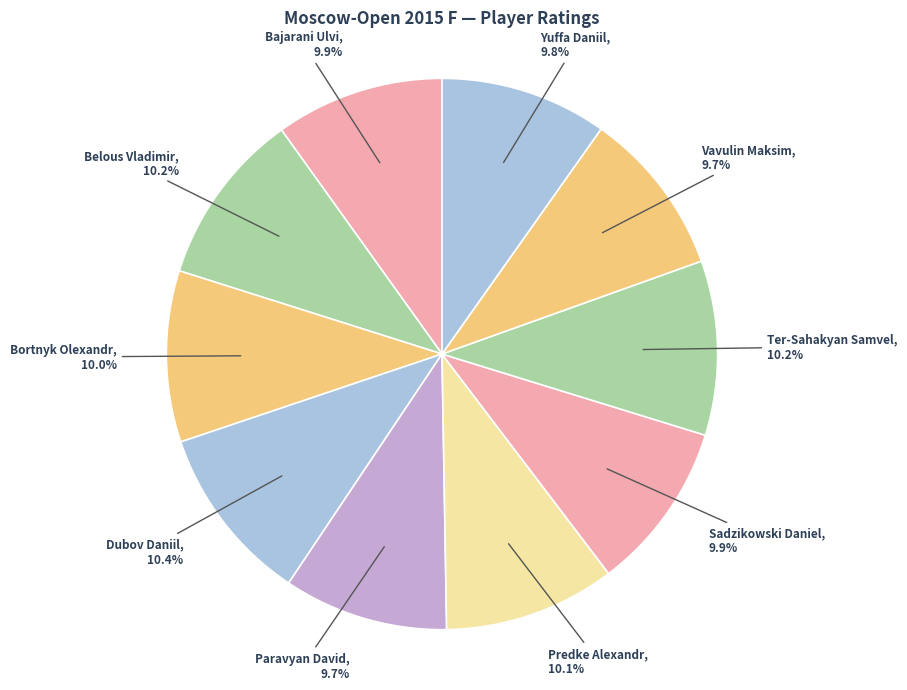

Is there any slice that represents more than half of the pie?

No